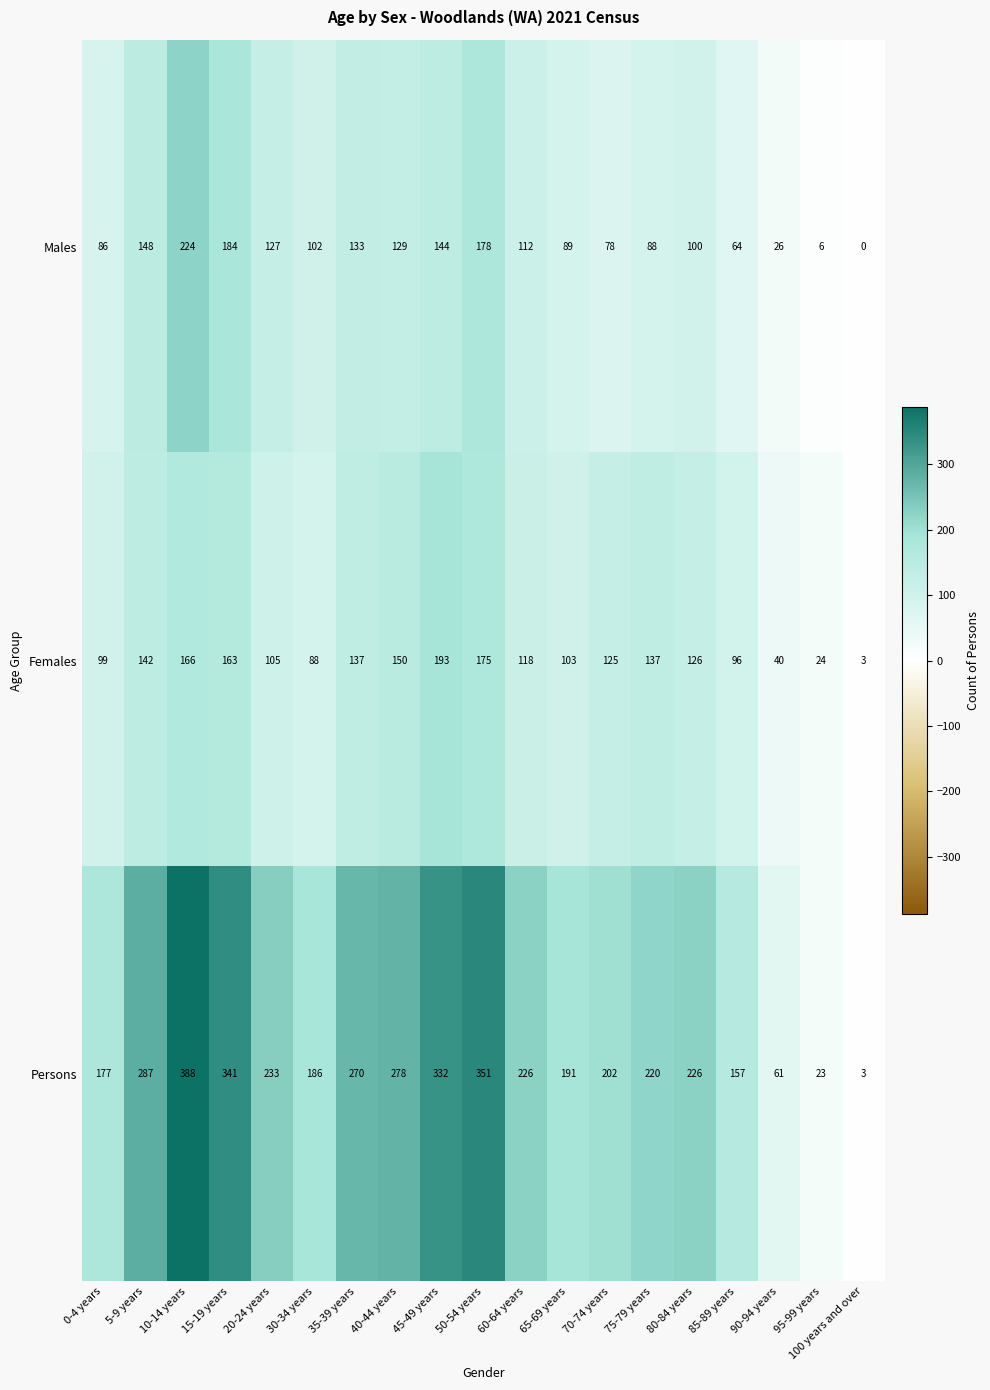

The Persons series shows 152 at 45-49 years. True or false?

False